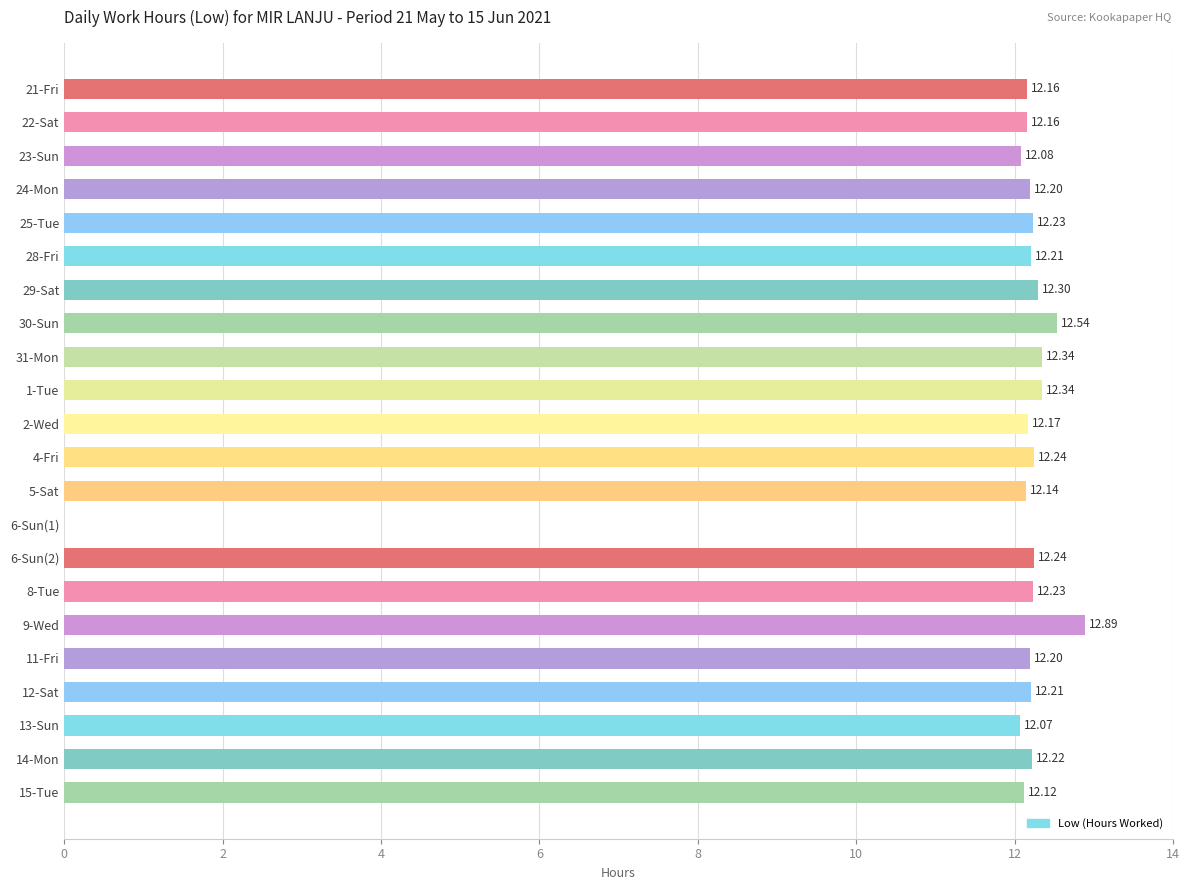

What is the sum of the values at 28-Fri and 22-Sat?

24.4